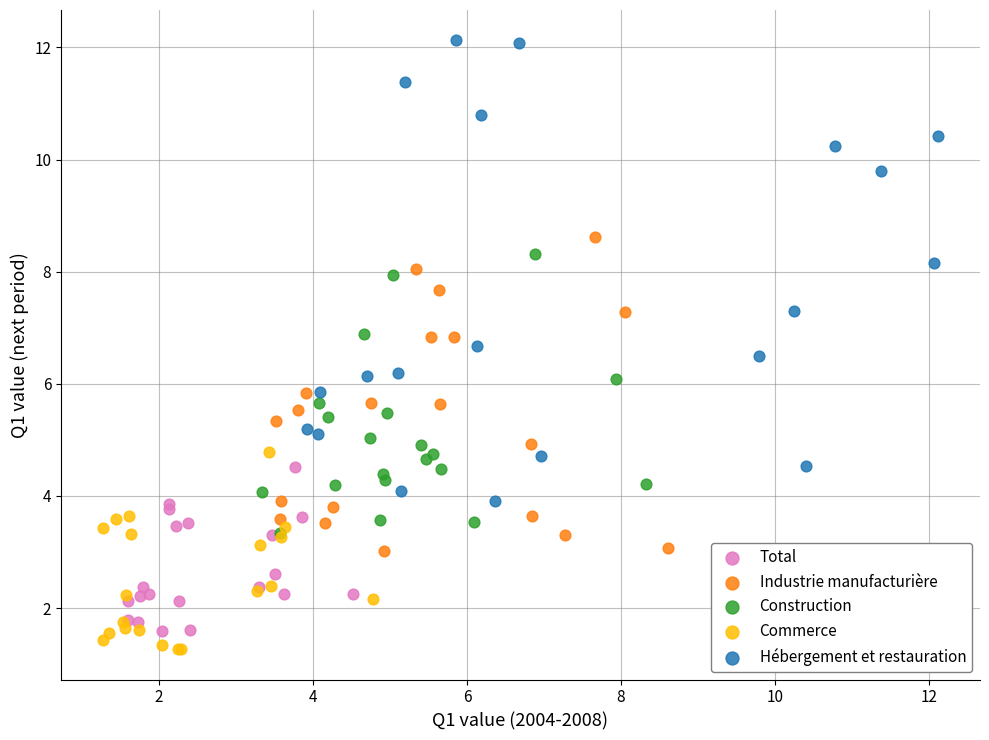

Which series has the widest spread of Y values?

Hébergement et restauration